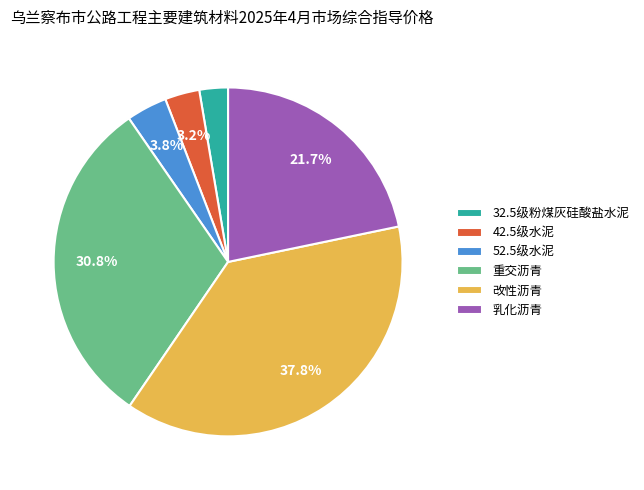

Count the number of slices in the pie.

6